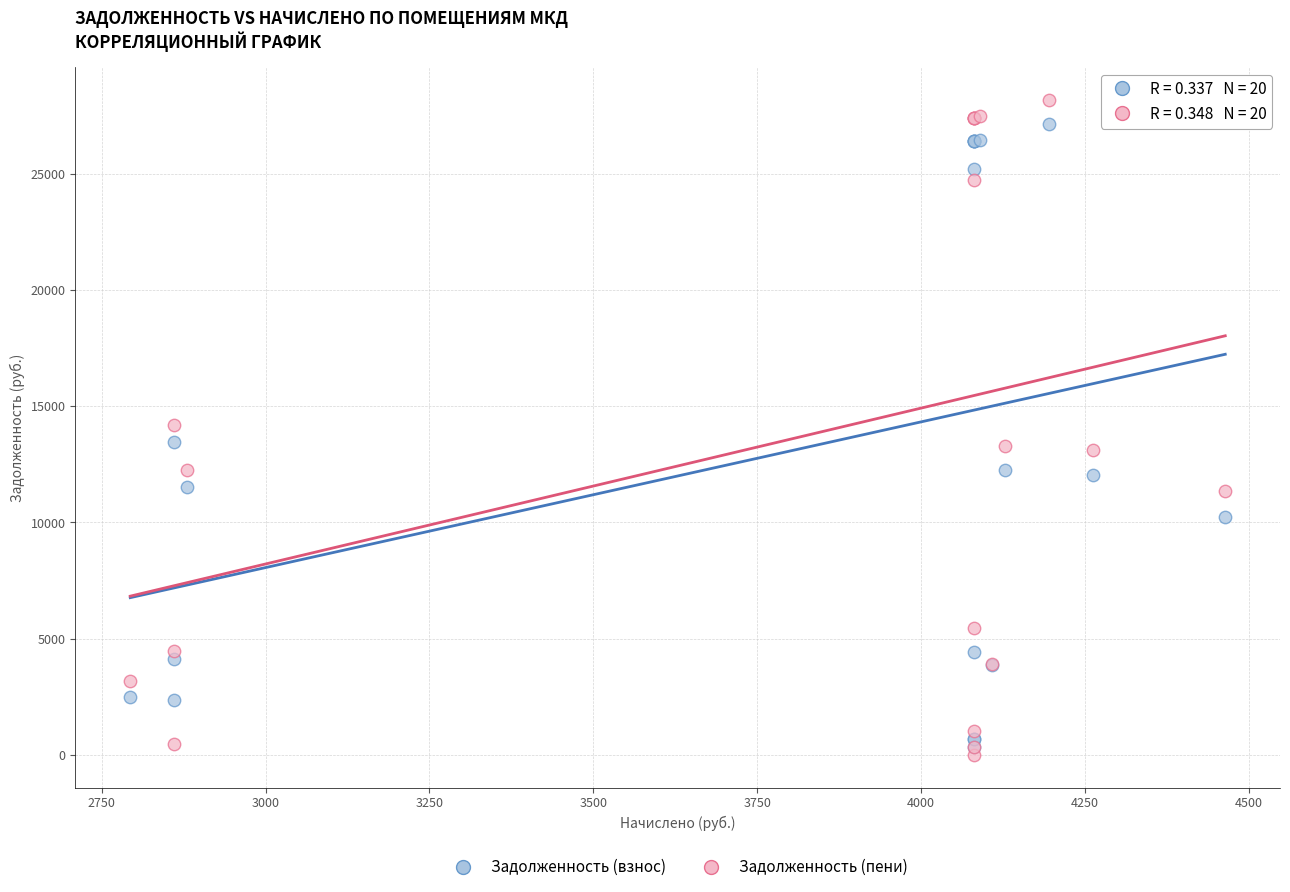

Which series has the largest Y range (max minus min)?

Задолженность (пени)